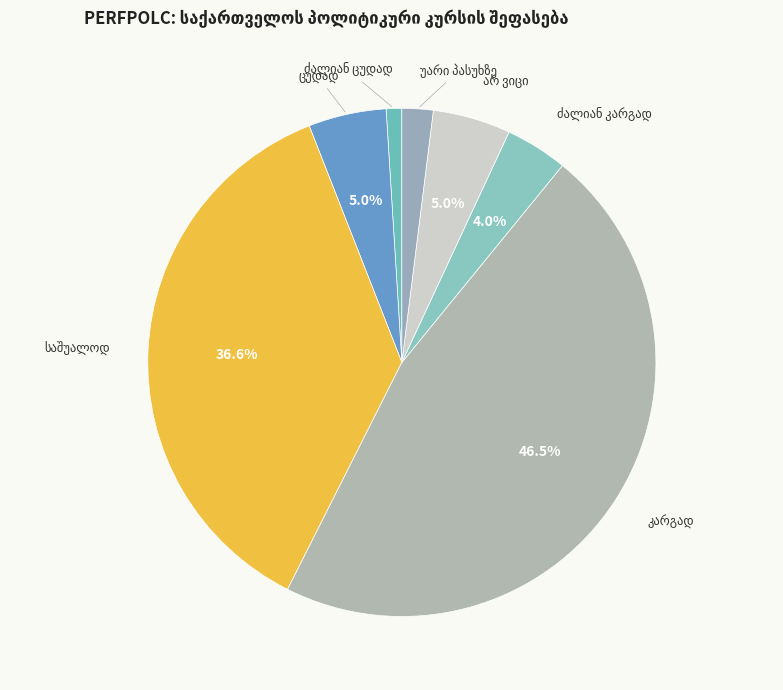

The ძალიან ცუდად slice represents 11% of the pie. True or false?

False